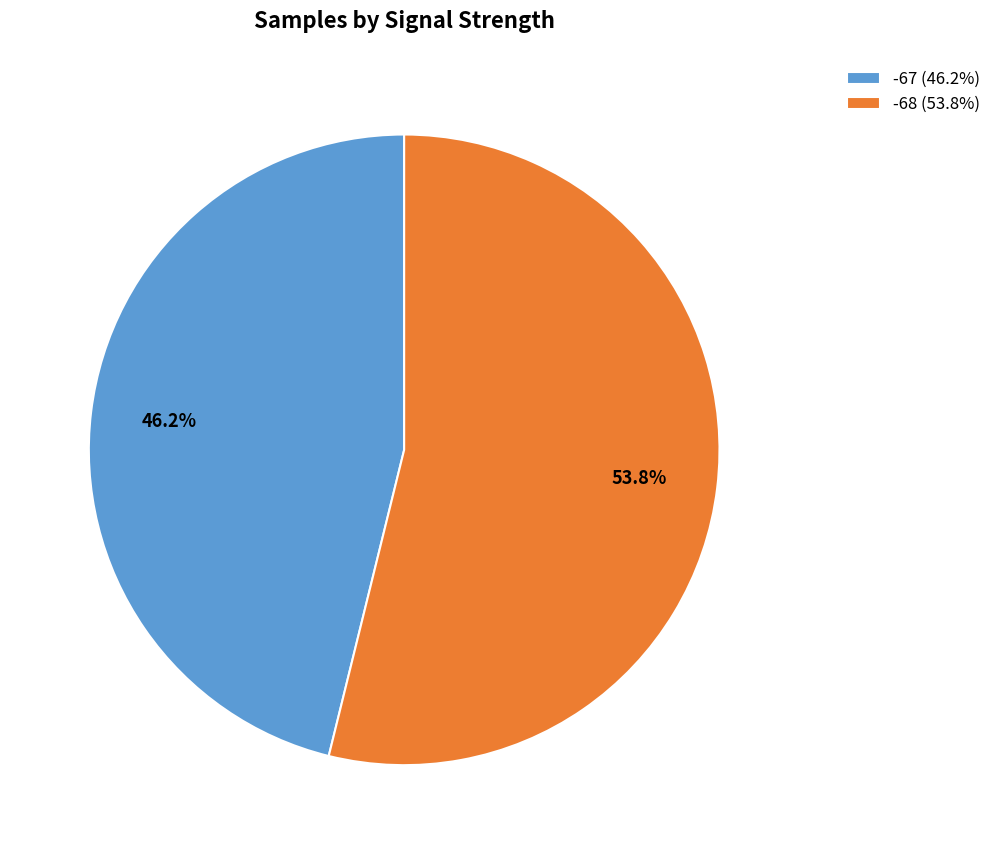

Which category accounts for the majority?

-68 (53.8%)